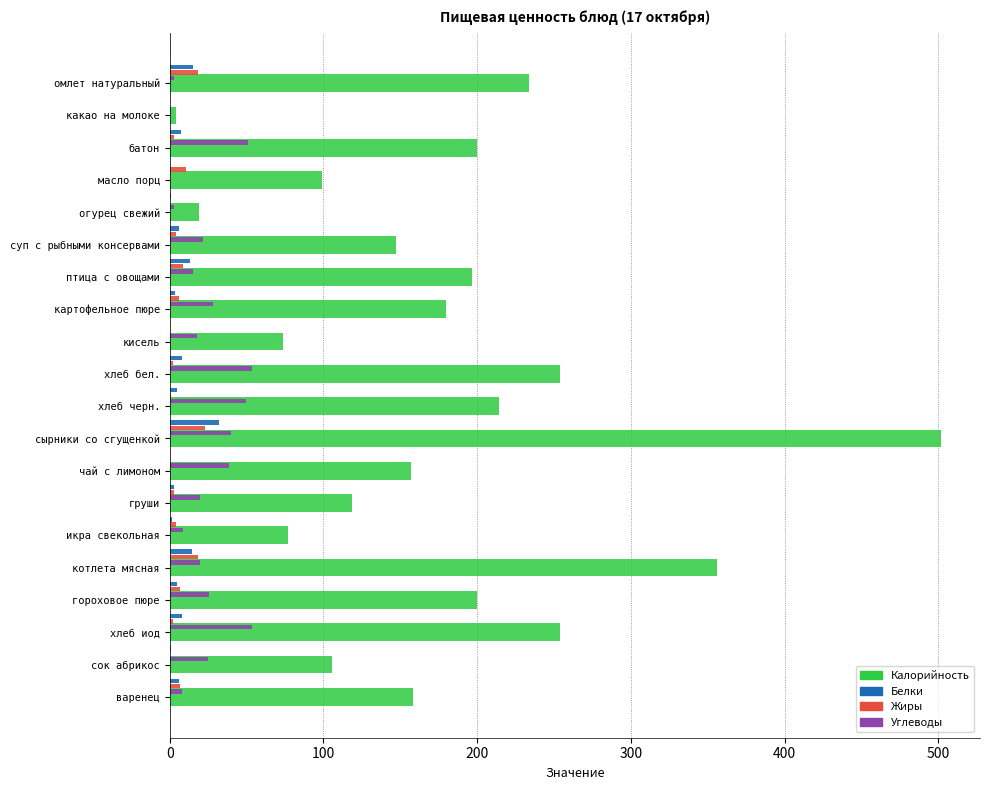

What are all the series names shown in the legend?

Калорийность, Белки, Жиры, Углеводы